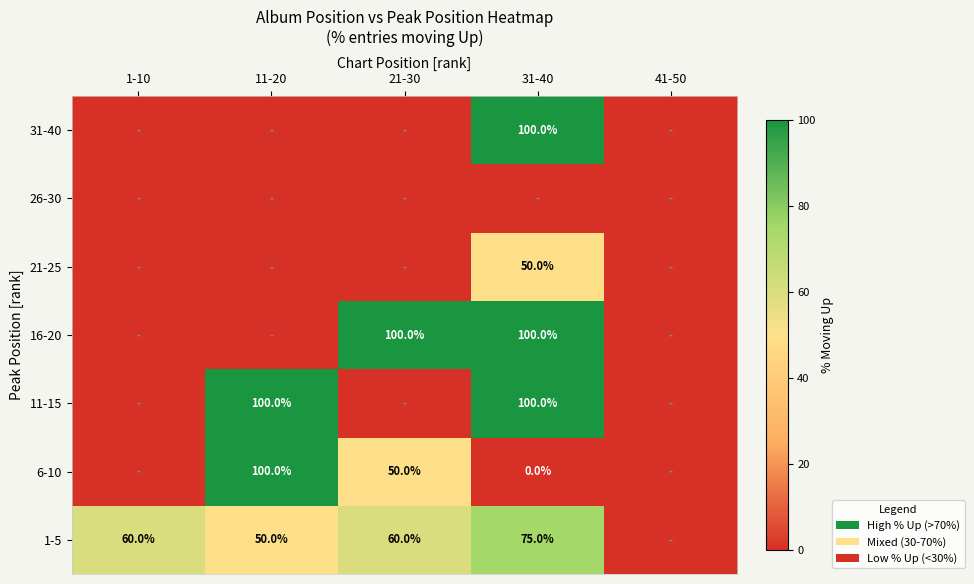

The 6-10 series shows 50 at 21-30. True or false?

True